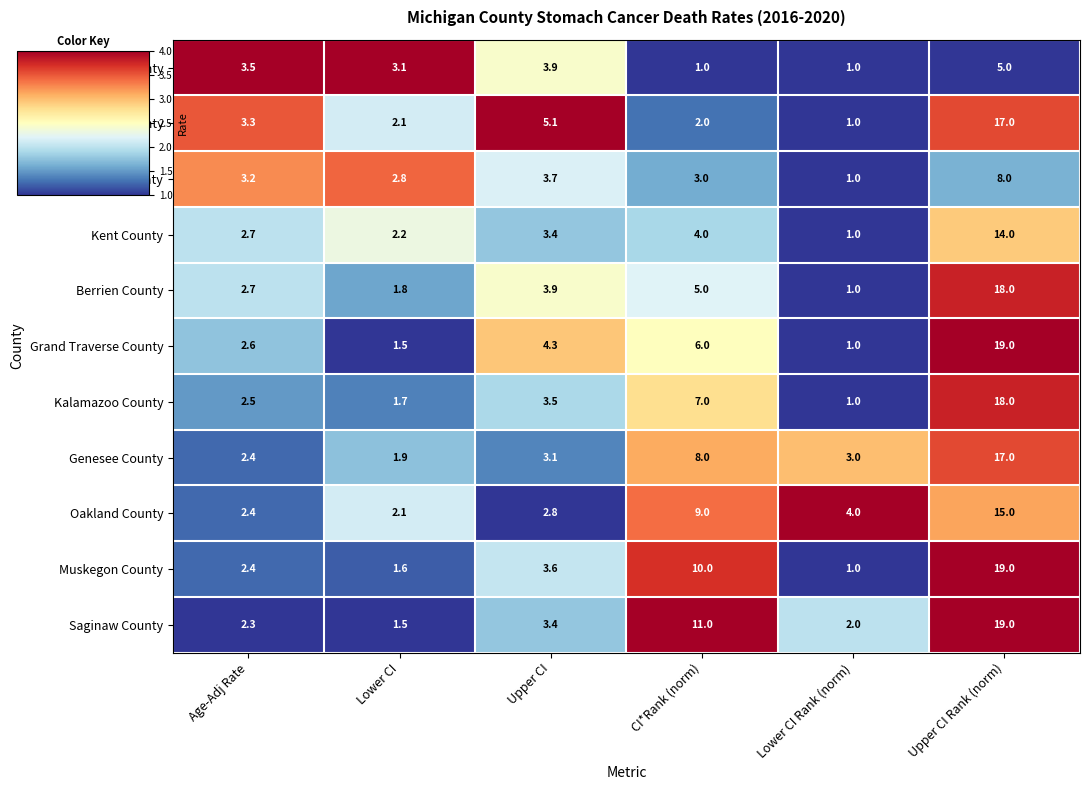

What is the smallest value displayed?

1.0